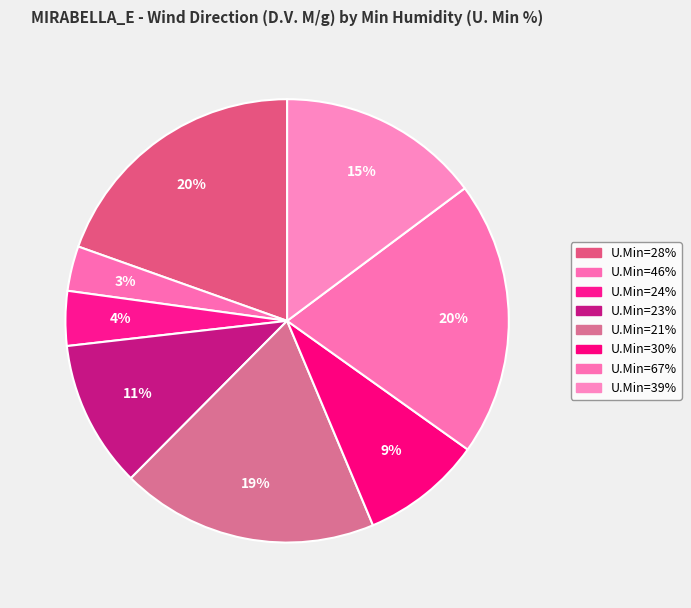

How many slices are in this pie chart?

8